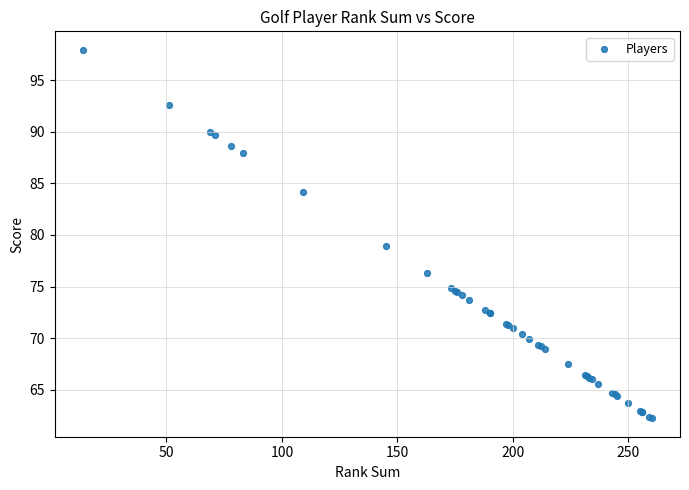

What Y value in the scatter plot is closest to 80?

78.9